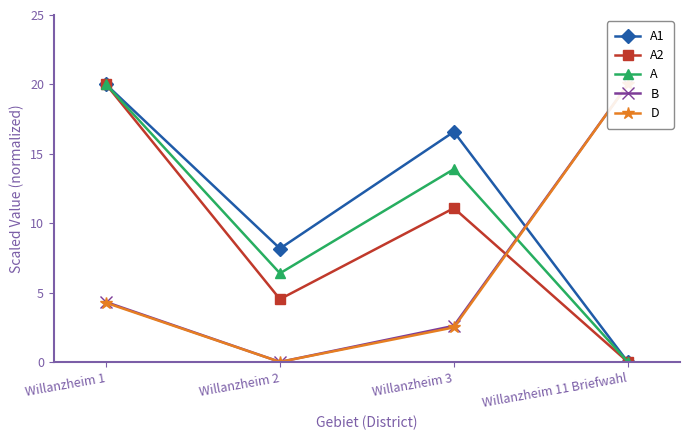

Which label corresponds to the smallest value in the chart?

Willanzheim 11 Briefwahl